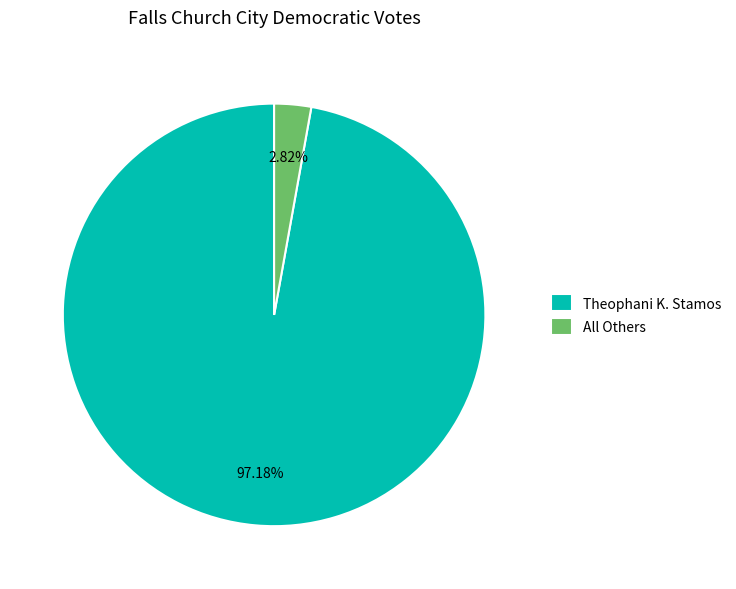

Which has a higher value, All Others or Theophani K. Stamos?

Theophani K. Stamos